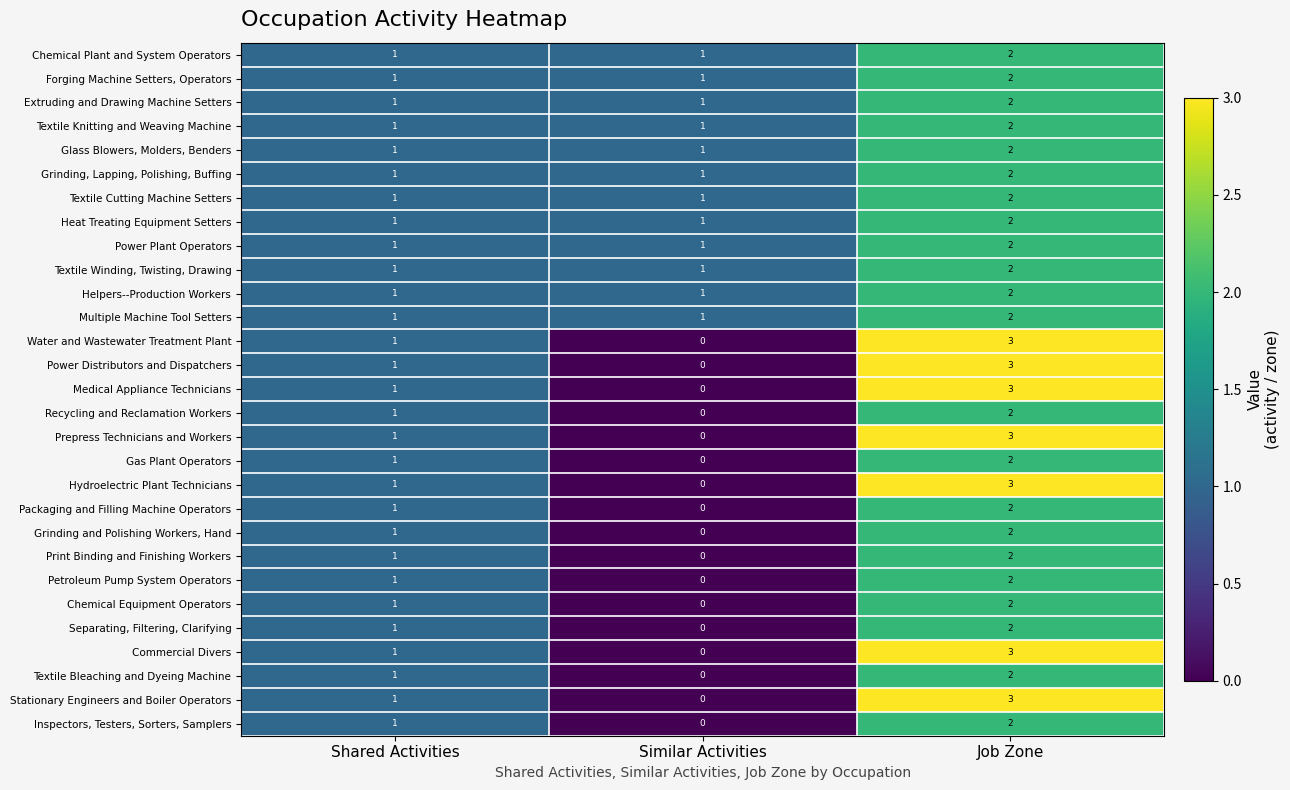

What is the spread (max minus min) of values at Job Zone?

1